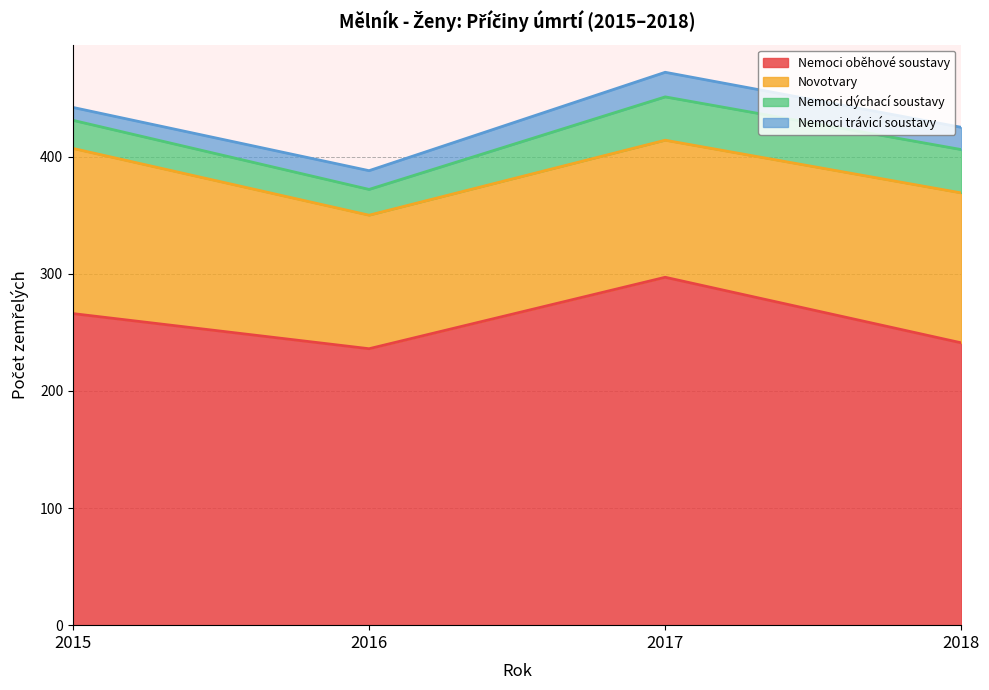

True or false: Nemoci trávicí soustavy and Novotvary cross at least once.

False